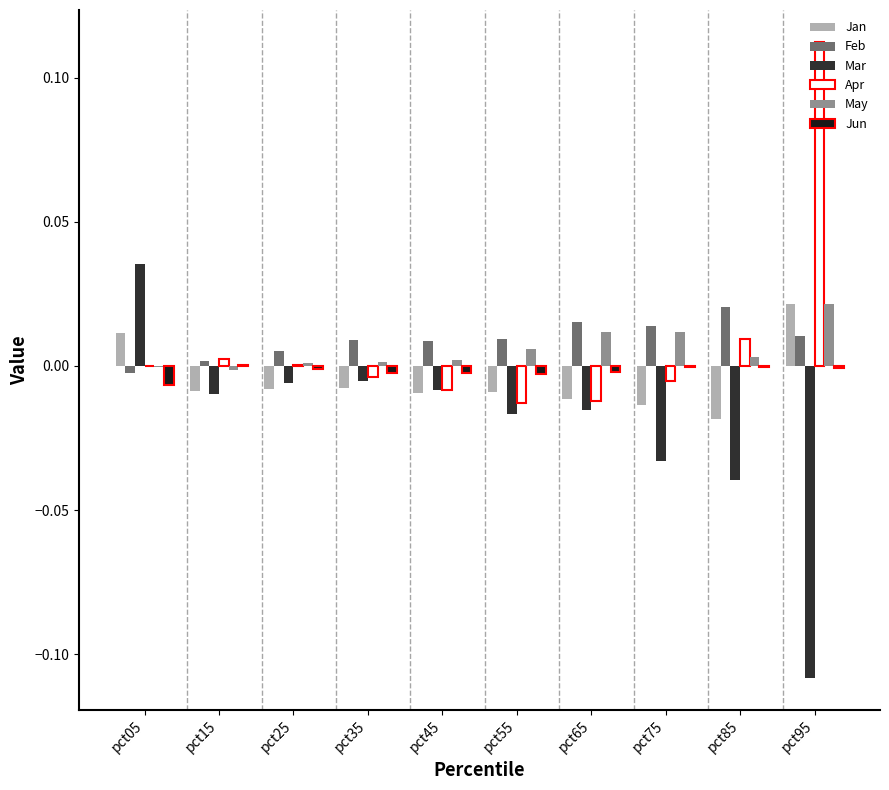

Is the value of Apr at pct15 greater than the value of Mar at pct85?

Yes